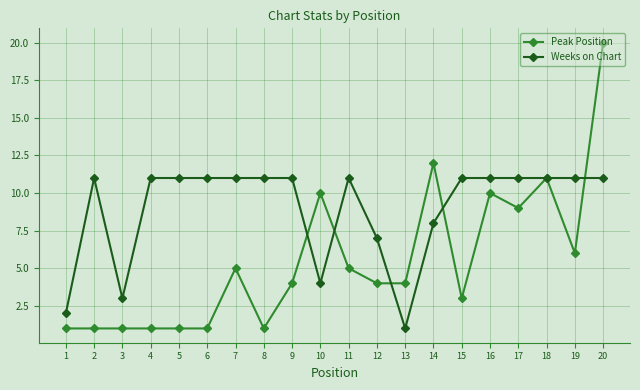

Is the value of Peak Position at 8 greater than the value of Weeks on Chart at 6?

No